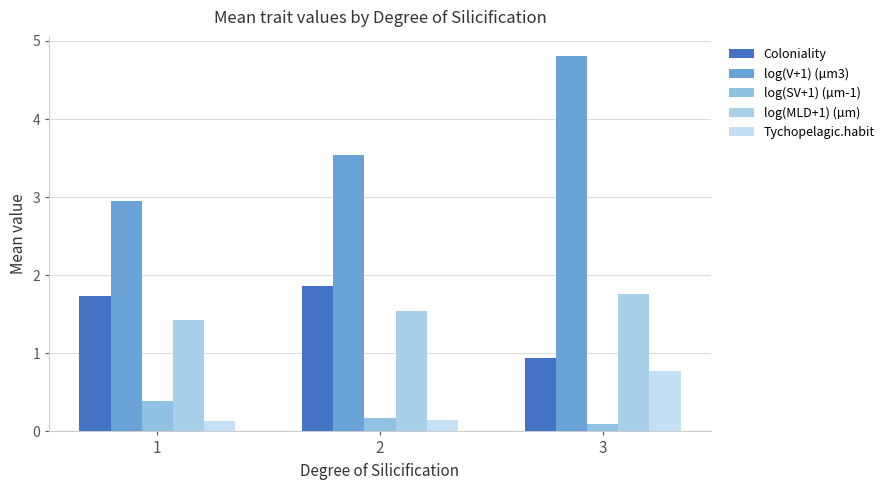

Which series has the largest total across all categories?

log(V+1) (µm3)